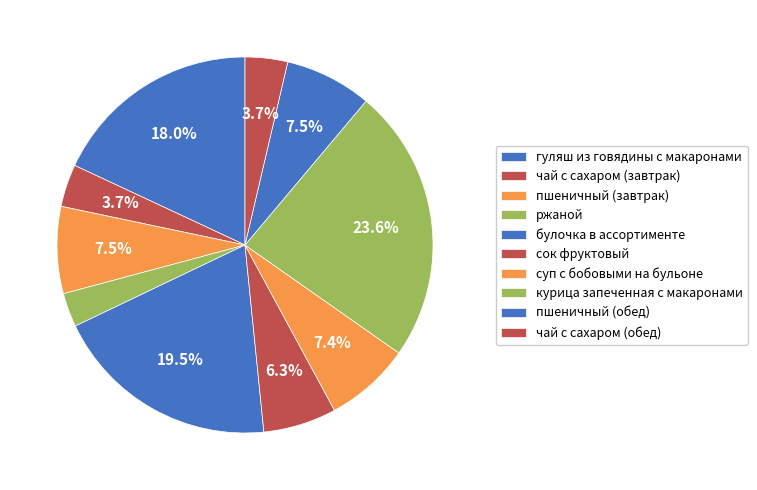

To the nearest percent, what is the combined percentage of чай с сахаром (обед) and ржаной?

7%